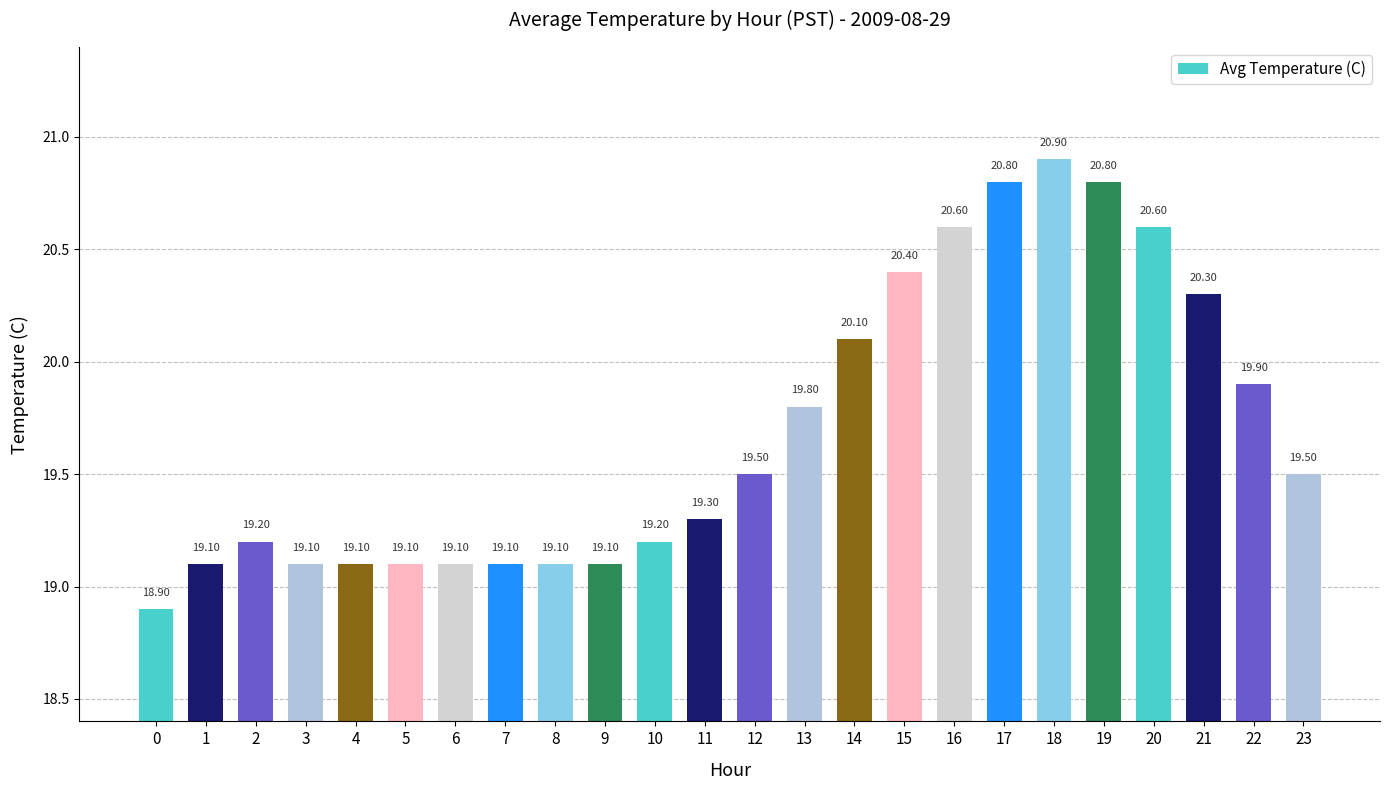

What is the change in value from 4 to 13?

+0.7